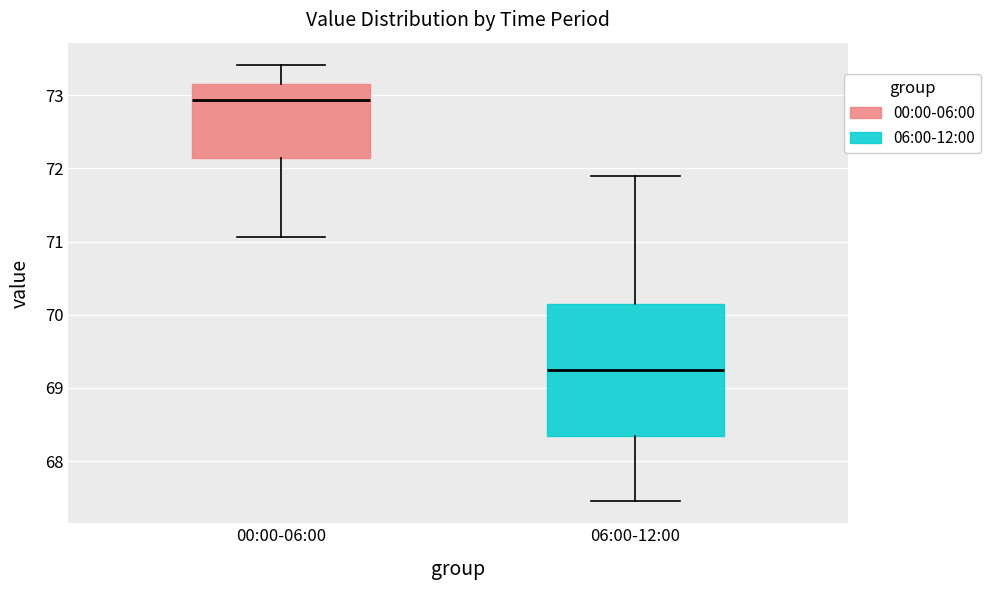

Which box has the lowest median line?

06:00-12:00